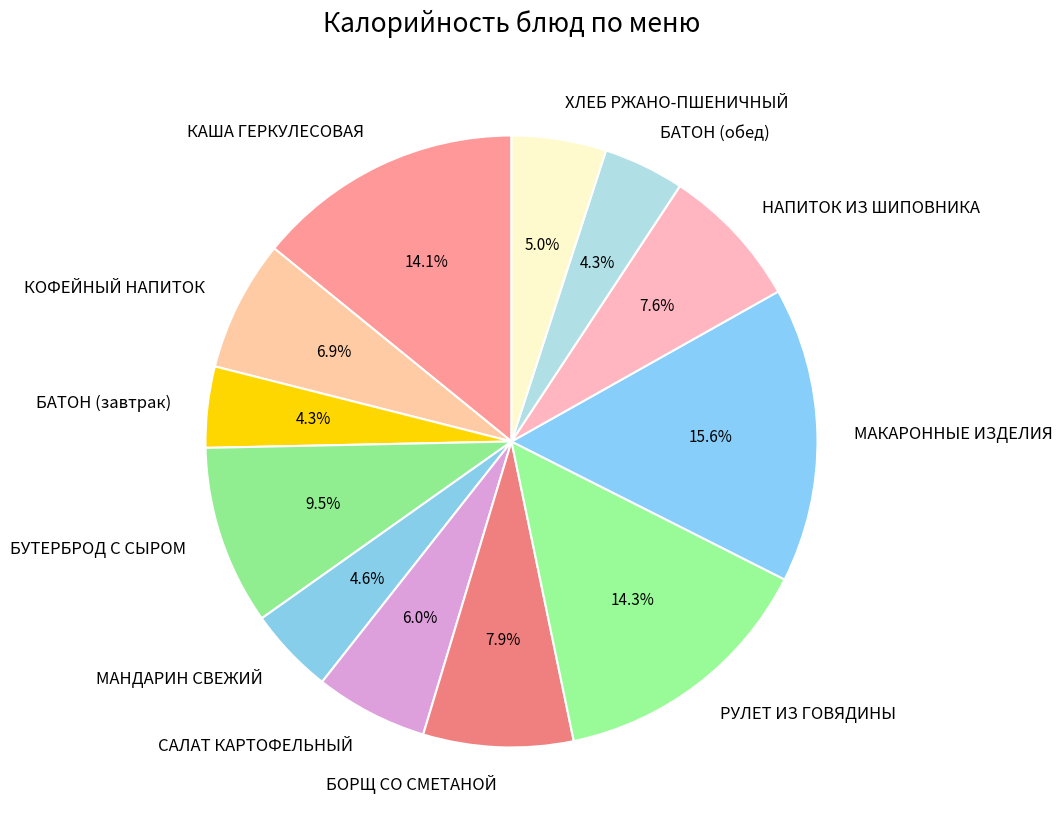

What percentage is NOT represented by РУЛЕТ ИЗ ГОВЯДИНЫ?

85.7%